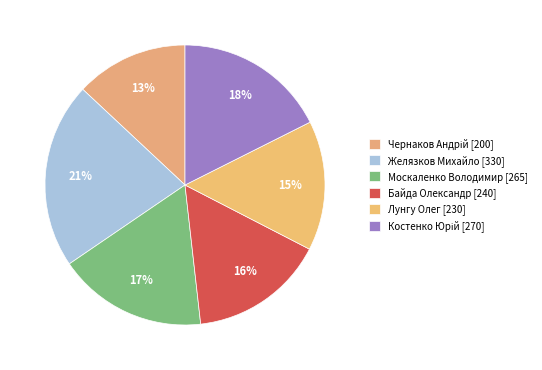

Combined, what portion of the pie is Костенко Юрій [270] and Байда Олександр [240]?

33.2%